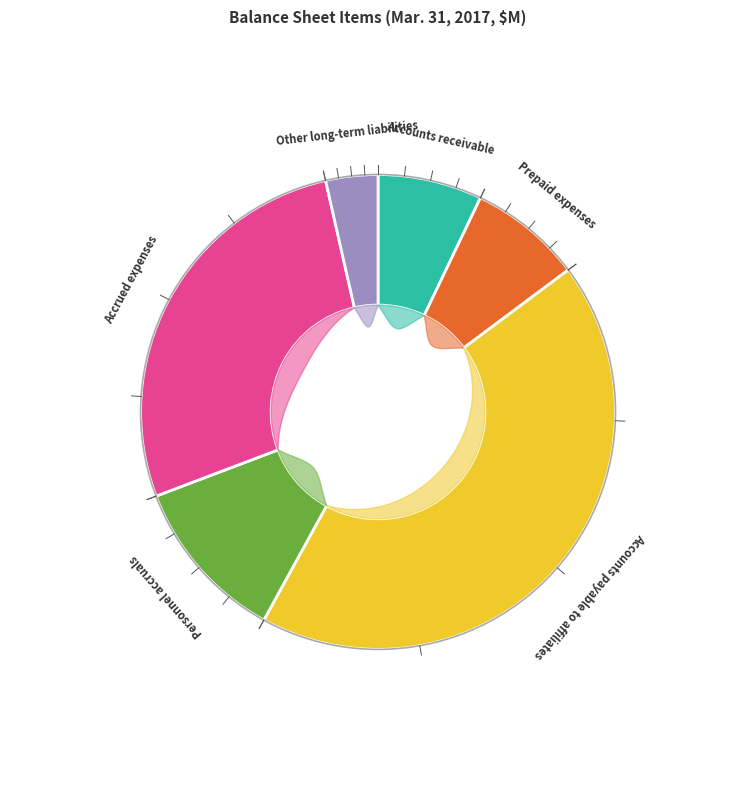

Count the number of slices in the pie.

6